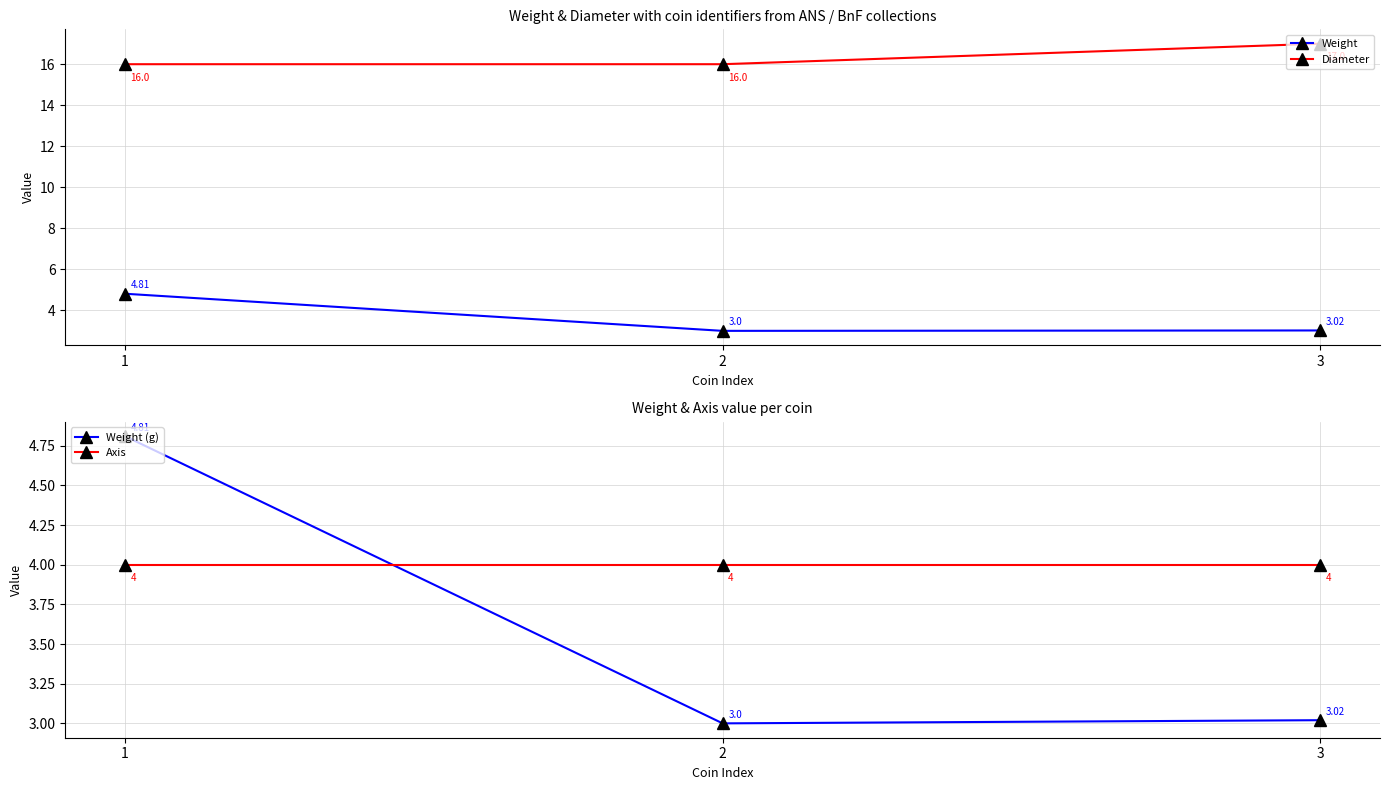

What is the total value across all series at 1?

29.6